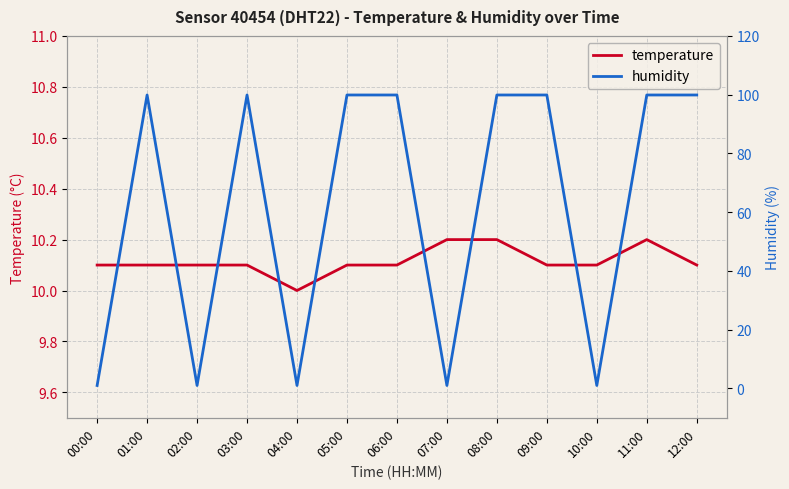

True or false: temperature has more than 1 points higher than both neighbors.

False